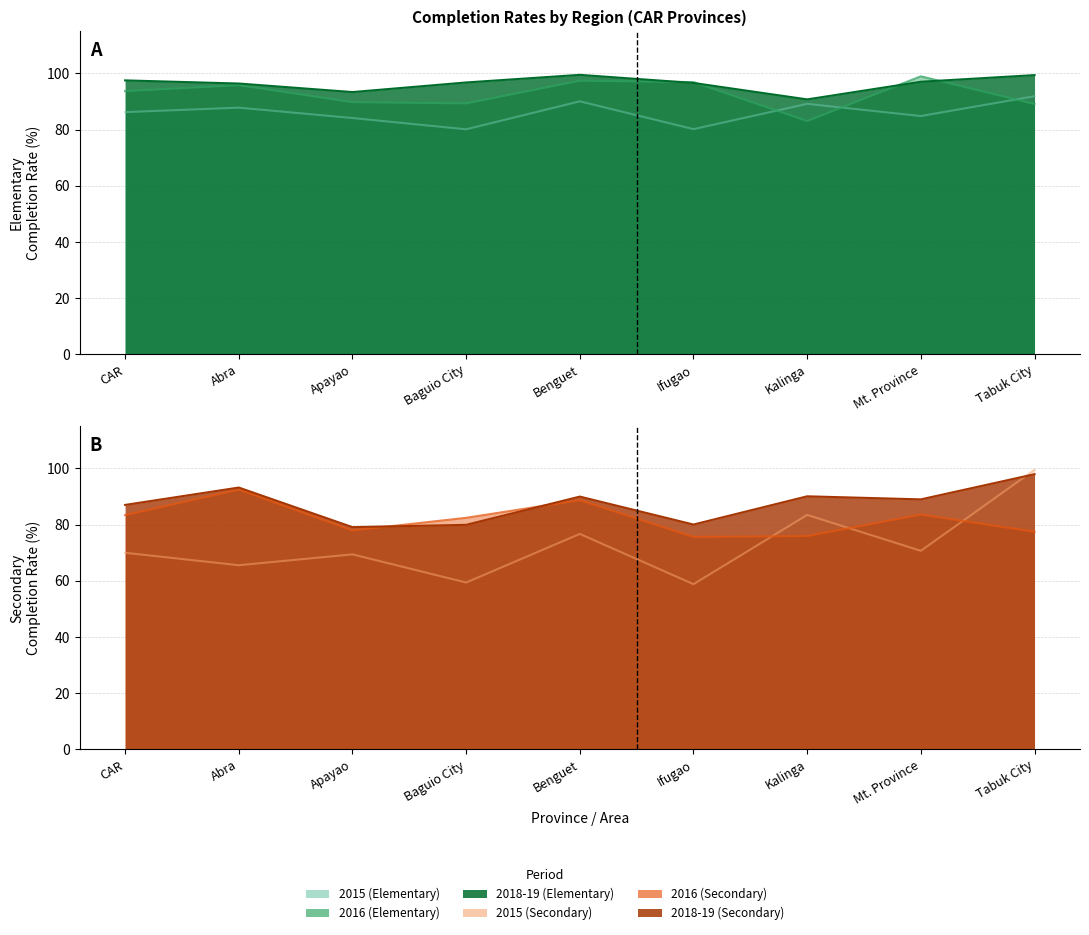

At which label is Elementary 2018-2019 closest to 95?

Abra